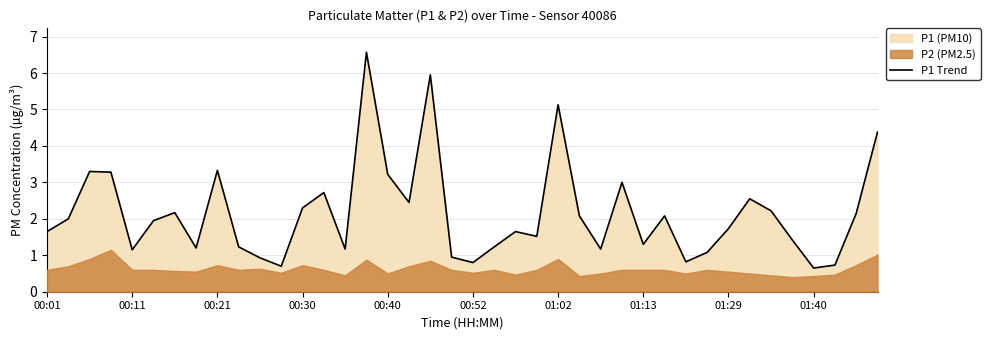

What is the minimum value for P1 Trend?

0.7